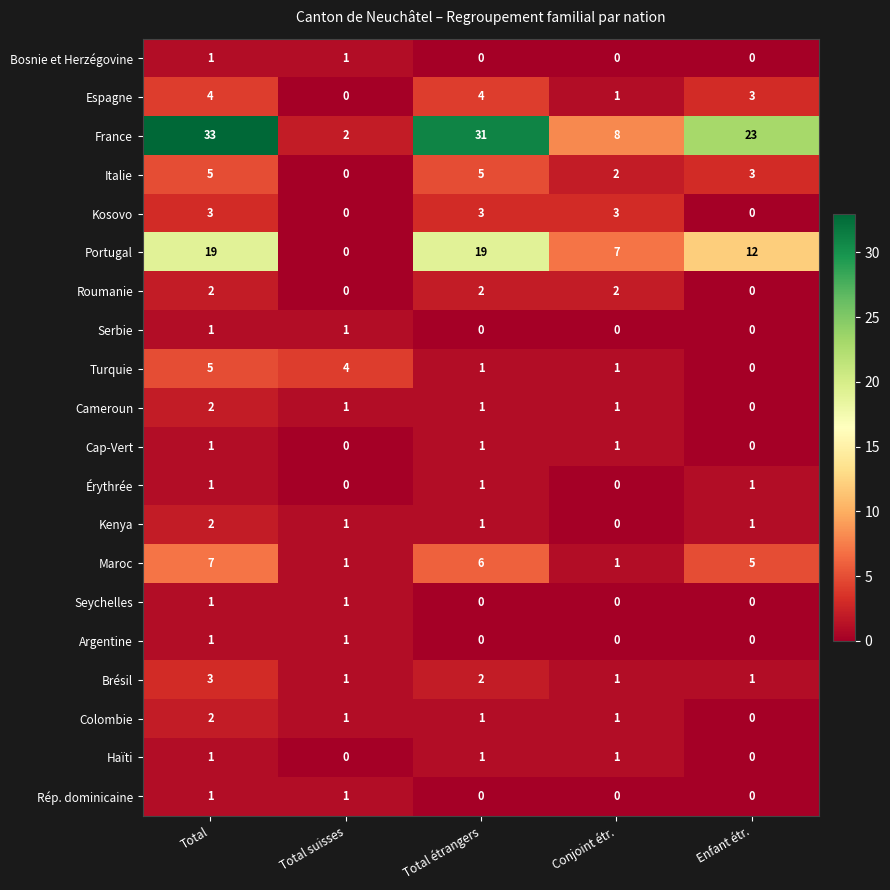

Is it true that Cameroun equals 0 at Total suisses?

False